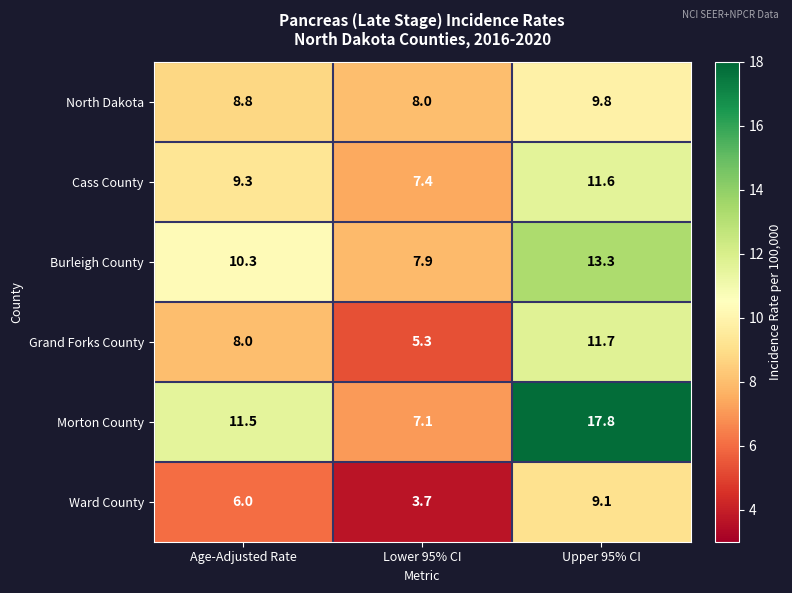

Which series has the largest range (max minus min)?

Morton County